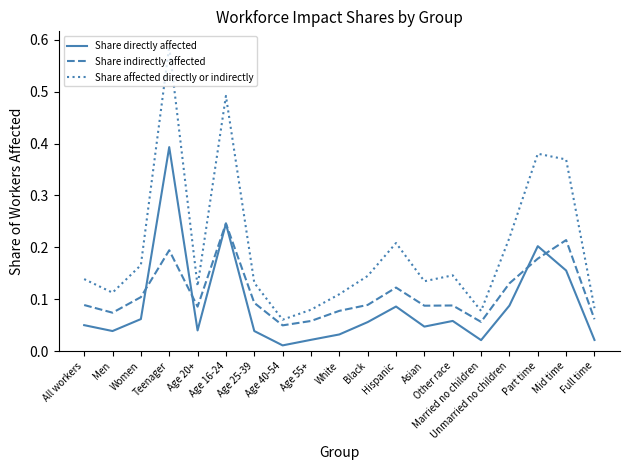

Is this an area chart (filled region under the line)?

No